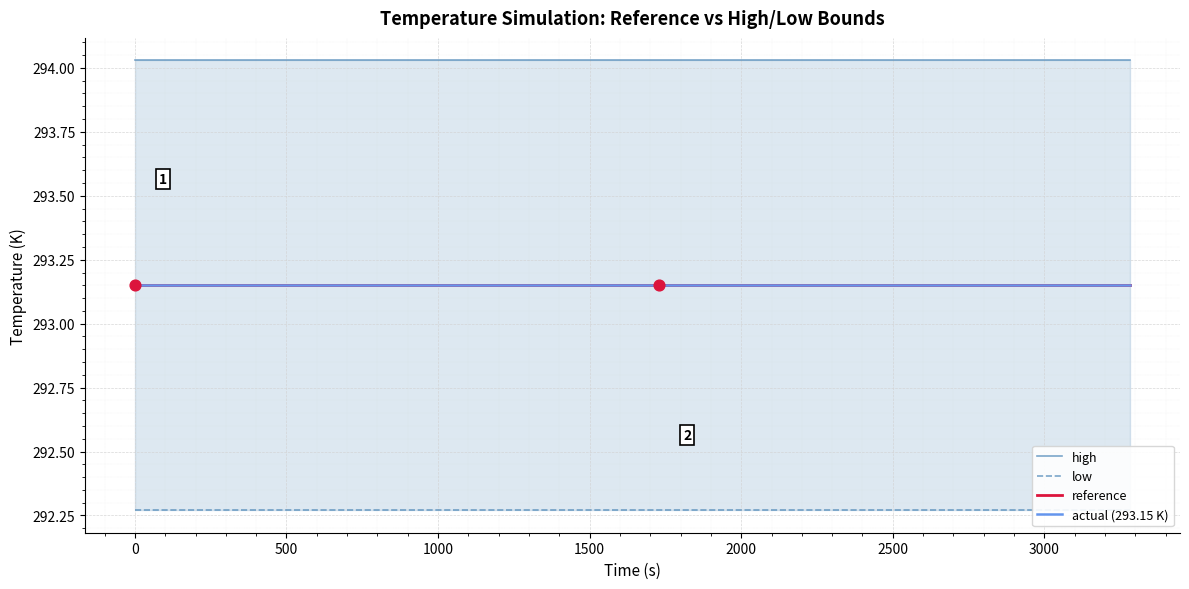

At how many categories does at least one series exceed 293?

20